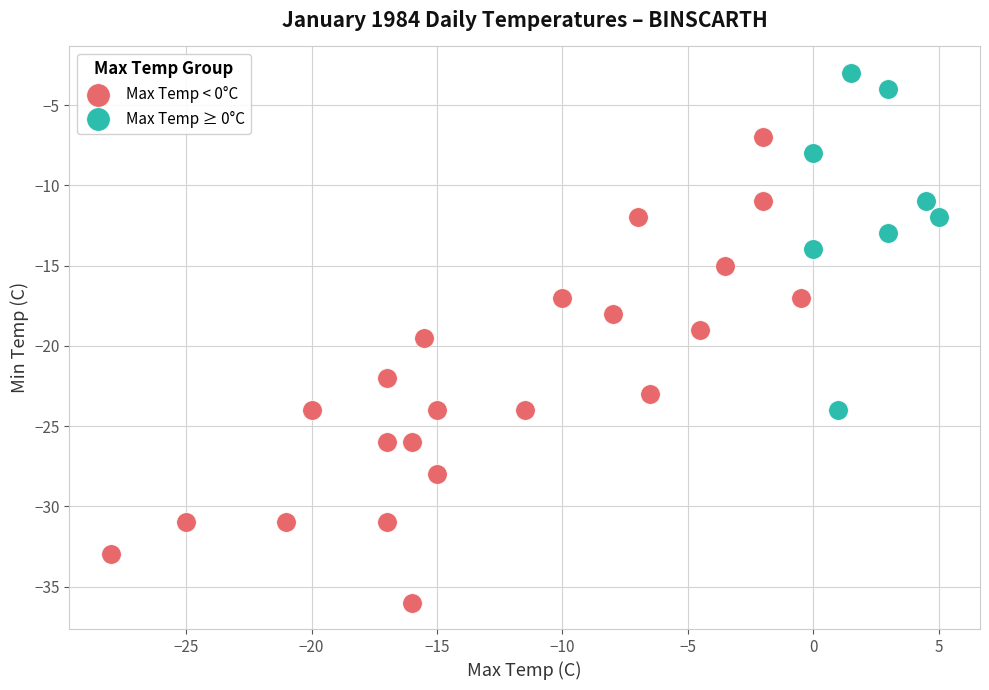

Which series contains the lowest Y value?

Max Temp < 0°C